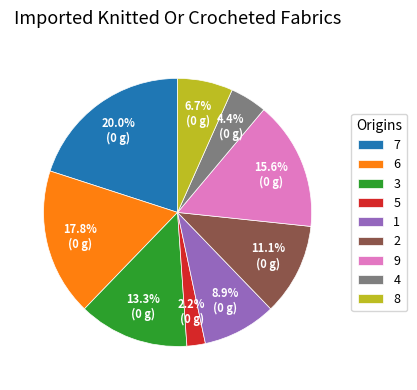

Does any single category account for the majority?

No